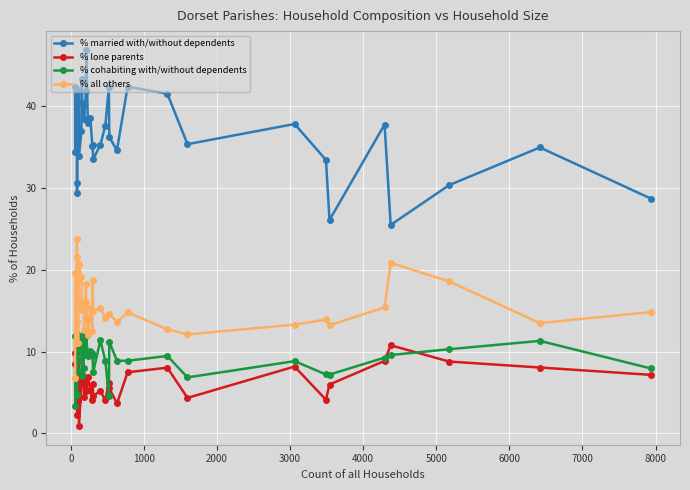

Is the value of % cohabiting with/without dependents at 3000 greater than the value of % married with/without dependents at 24?

No